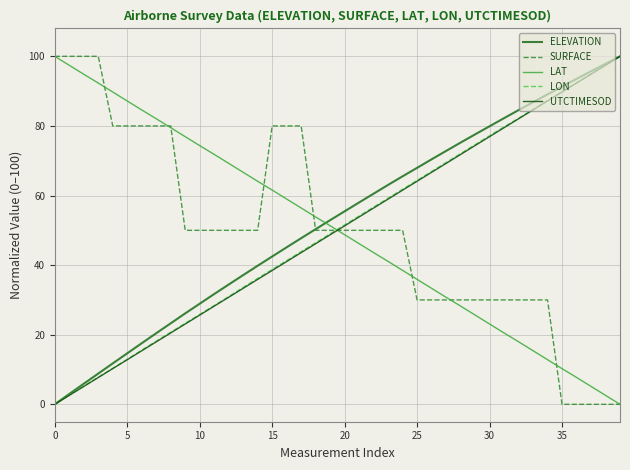

What is the difference between the maximum and minimum values in the LAT series?

100.0